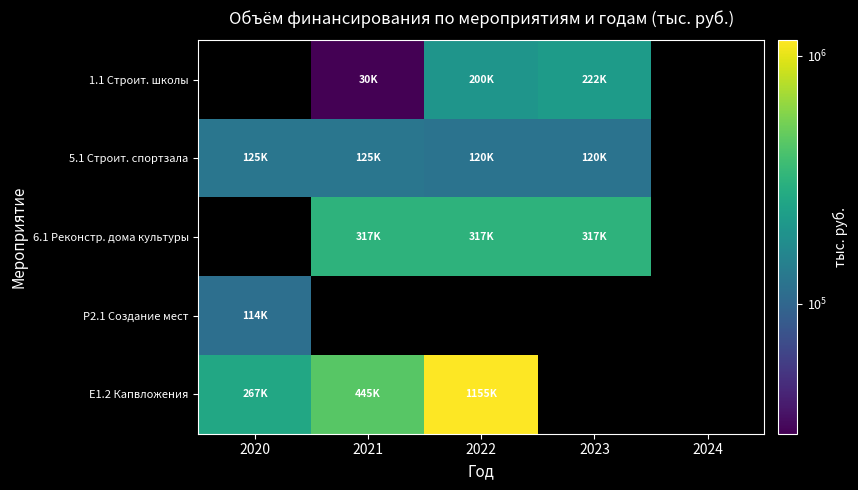

How many values in the Е1.2 Капвложения series are below 1154877?

2